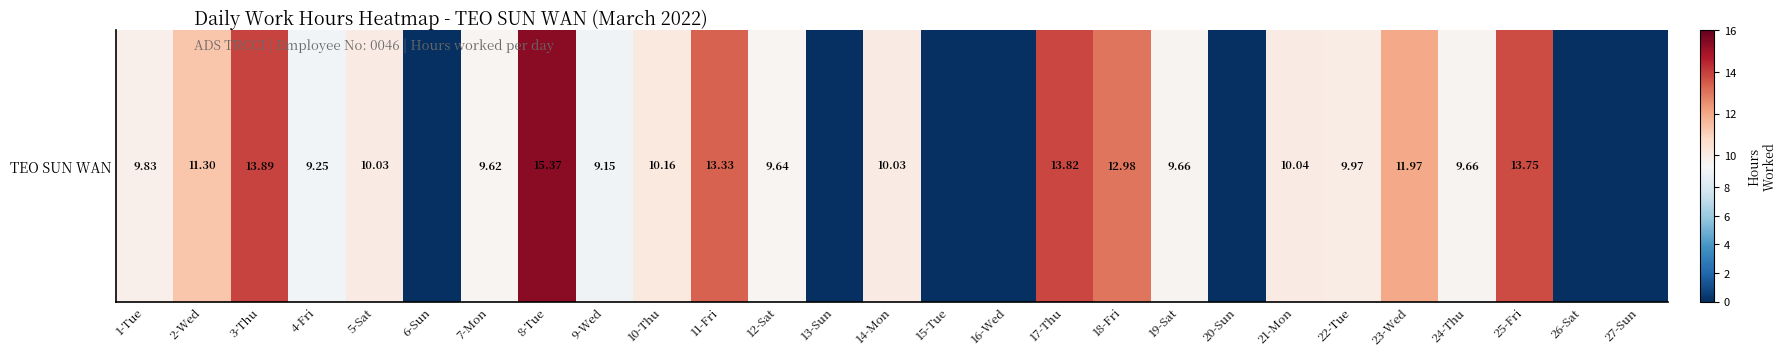

Count the number of values greater than 9.

20